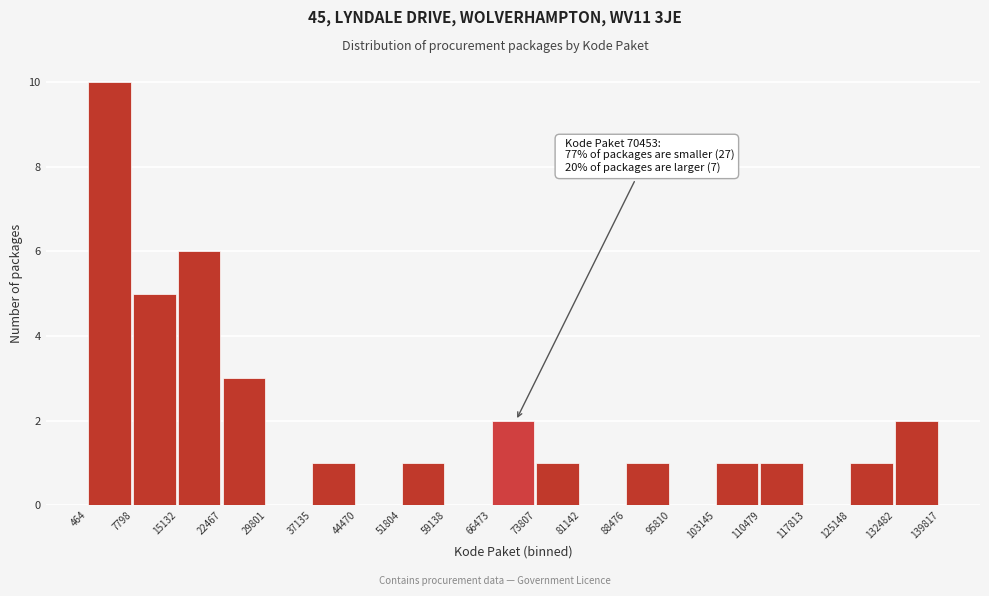

Which range on the x-axis has the tallest bar?

464 to 7798